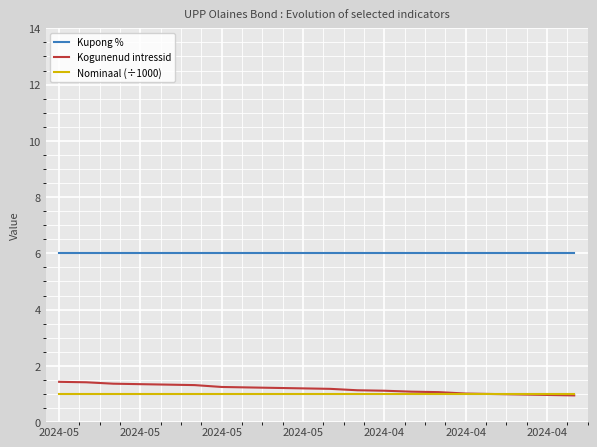

True or false: Kogunenud intressid and Kupong % cross at least once.

False